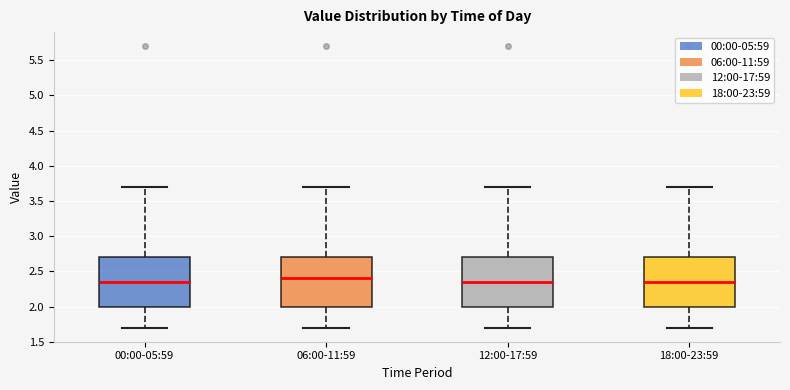

Reading left to right, transcribe this box plot: for each box, give where its median line is, the range the box spans, and where its two whiskers end, as read against the y-axis. The values are not printed on the chart, so give them approximately, as read against the axis.

00:00-05:59: median 2.35, box 2.00 to 2.70, whiskers 1.70 to 3.70
06:00-11:59: median 2.40, box 2.00 to 2.70, whiskers 1.70 to 3.70
12:00-17:59: median 2.35, box 2.00 to 2.70, whiskers 1.70 to 3.70
18:00-23:59: median 2.35, box 2.00 to 2.70, whiskers 1.70 to 3.70